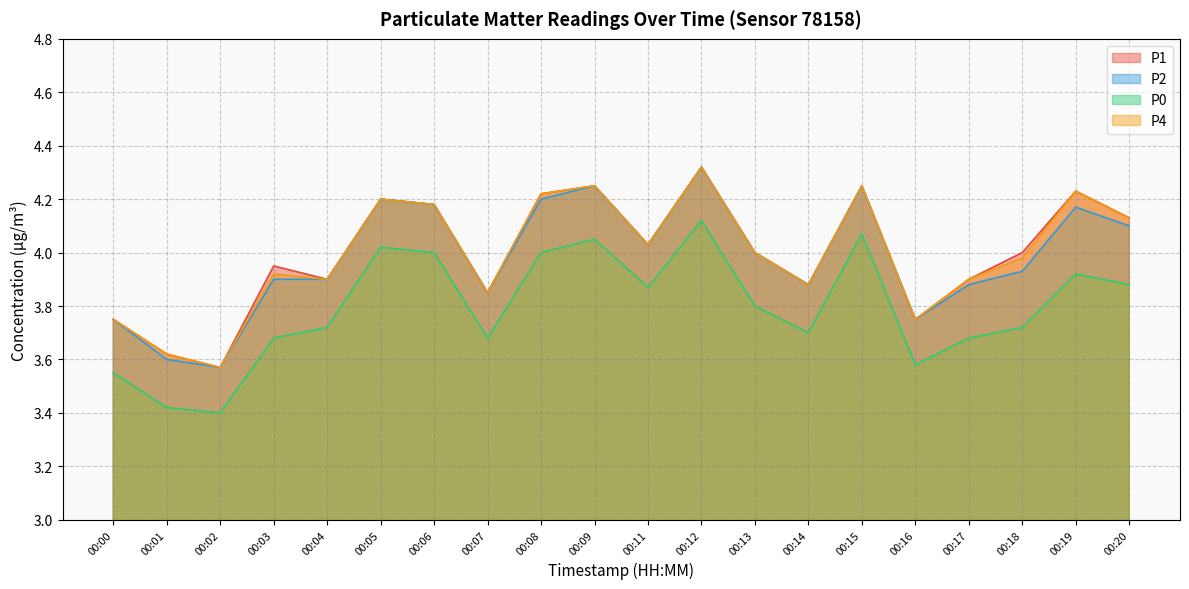

In P1, how many points are lower than both neighbors (excluding endpoints)?

6